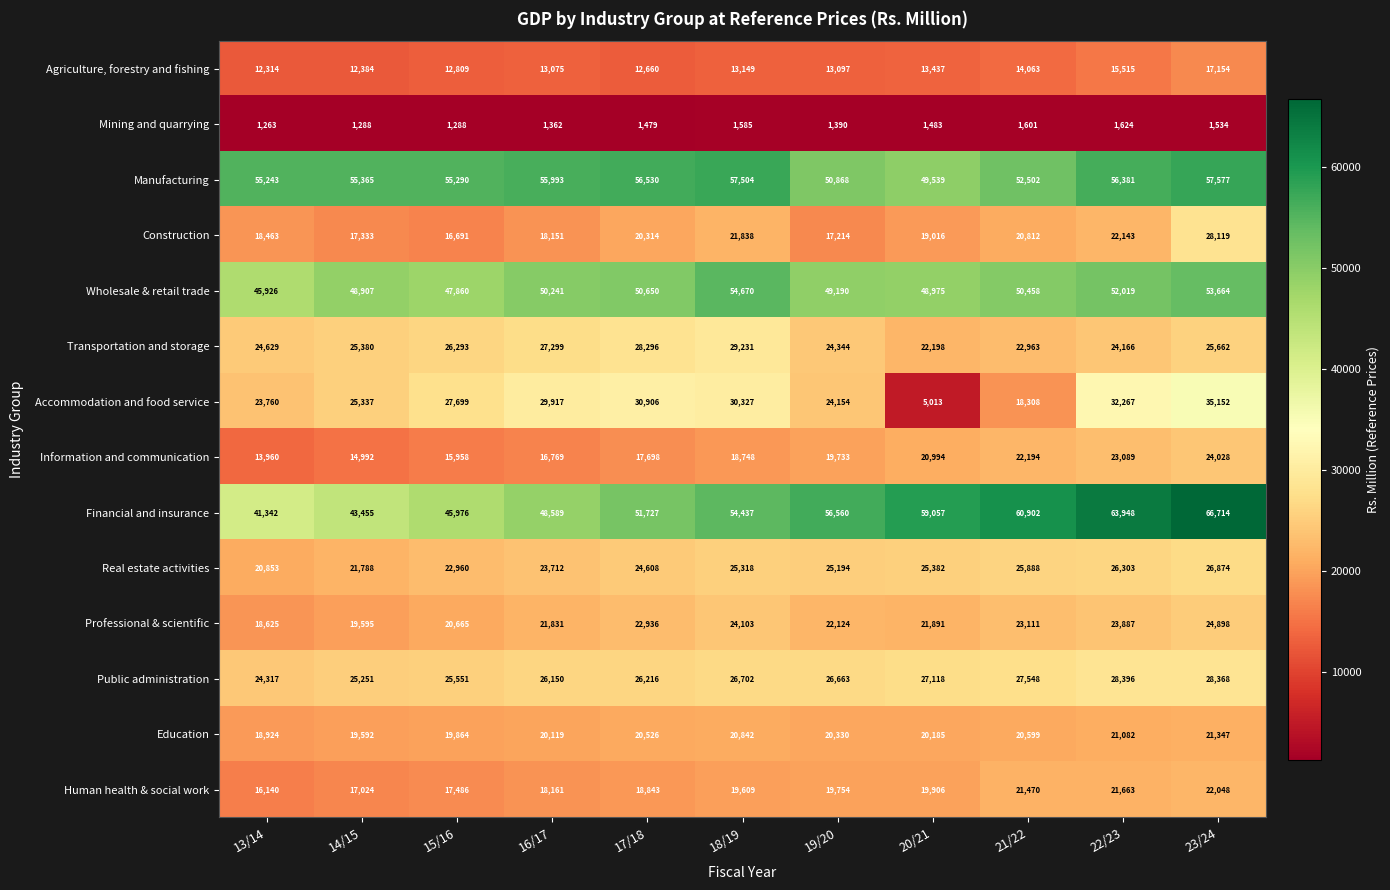

How many values in the Construction series are below 19016?

5